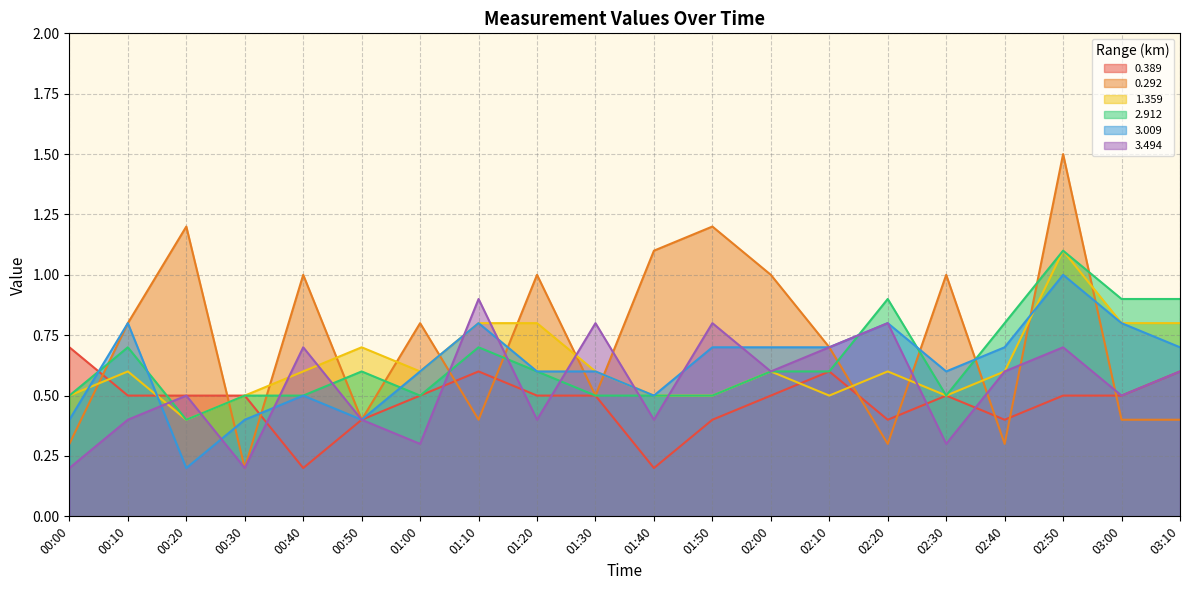

What is the difference between the second highest and second lowest values in the 0.389 series?

0.4